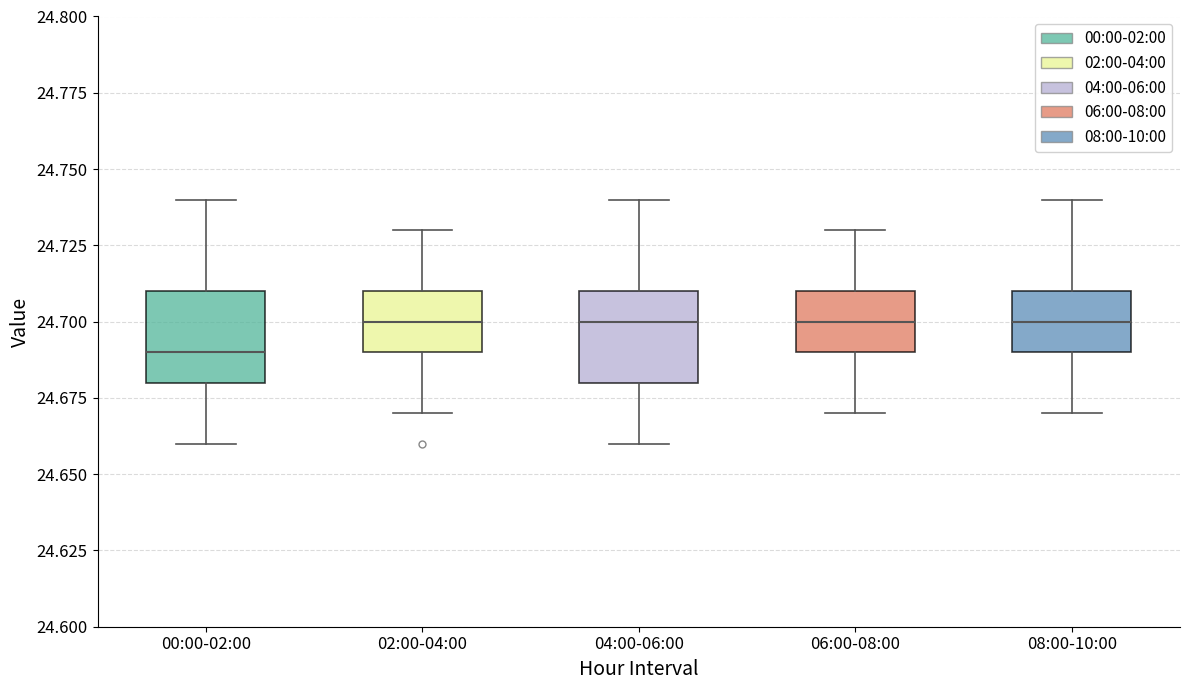

Reading left to right, transcribe this box plot: for each box, give where its median line is, the range the box spans, and where its two whiskers end, as read against the y-axis. The values are not printed on the chart, so give them approximately, as read against the axis.

00:00-02:00: median 24.69, box 24.68 to 24.71, whiskers 24.66 to 24.74
02:00-04:00: median 24.70, box 24.69 to 24.71, whiskers 24.67 to 24.73
04:00-06:00: median 24.70, box 24.68 to 24.71, whiskers 24.66 to 24.74
06:00-08:00: median 24.70, box 24.69 to 24.71, whiskers 24.67 to 24.73
08:00-10:00: median 24.70, box 24.69 to 24.71, whiskers 24.67 to 24.74